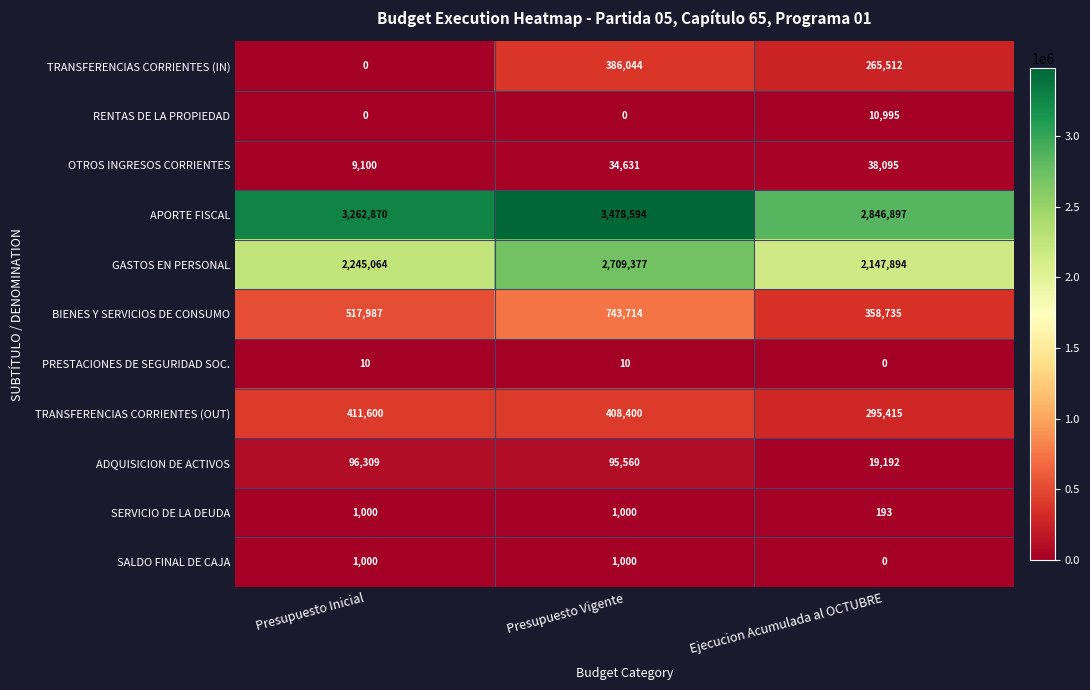

Which label corresponds to the largest value in the chart?

Presupuesto Vigente